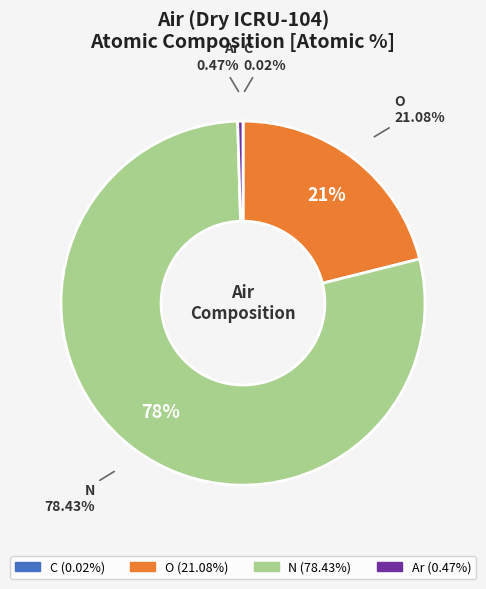

To the nearest percent, what is the difference between the largest and smallest slice percentages?

78%